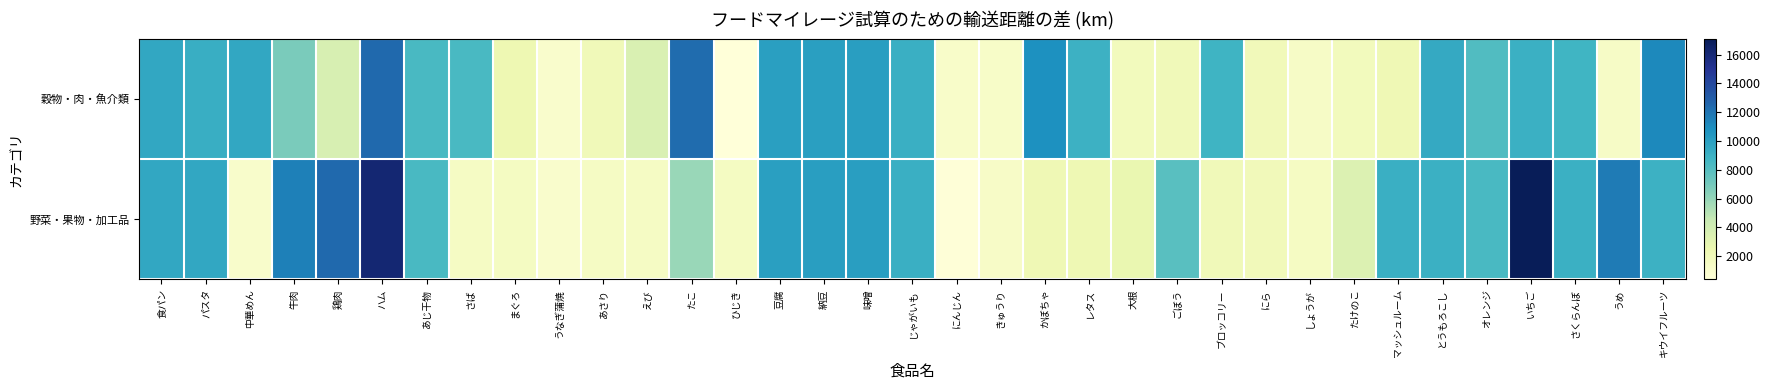

Which series changed the most between 食パン and ハム?

野菜・果物・加工品